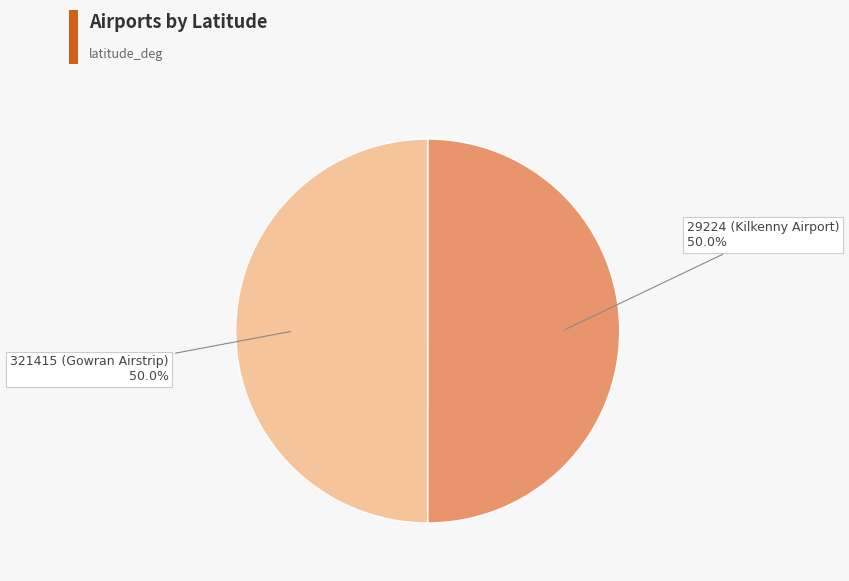

What is the ratio of the value at 321415 (Gowran Airstrip) to the value at 29224 (Kilkenny Airport)?

1.0